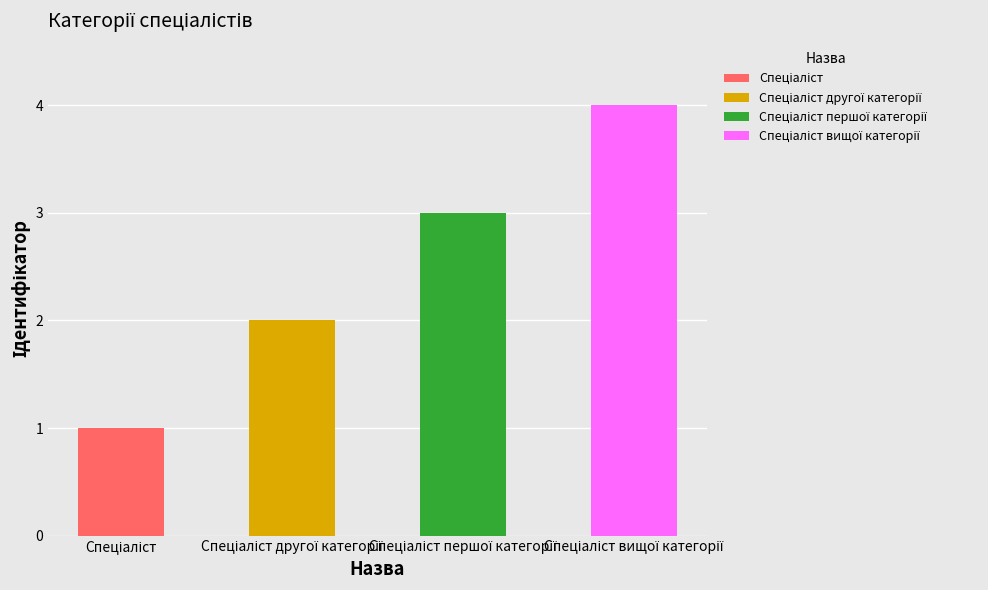

How many values are between 2 and 4?

3